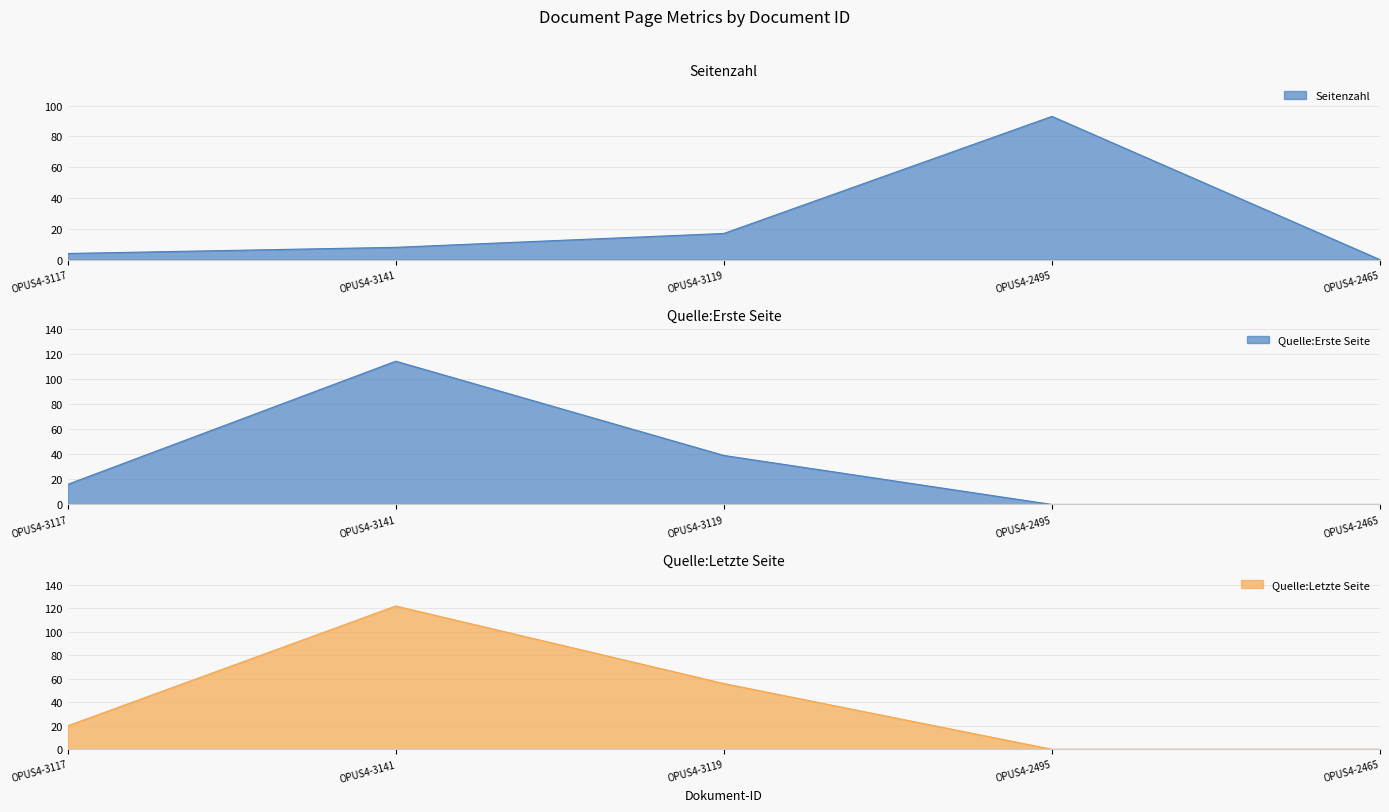

How many times do Quelle:Erste Seite and Seitenzahl cross each other?

1